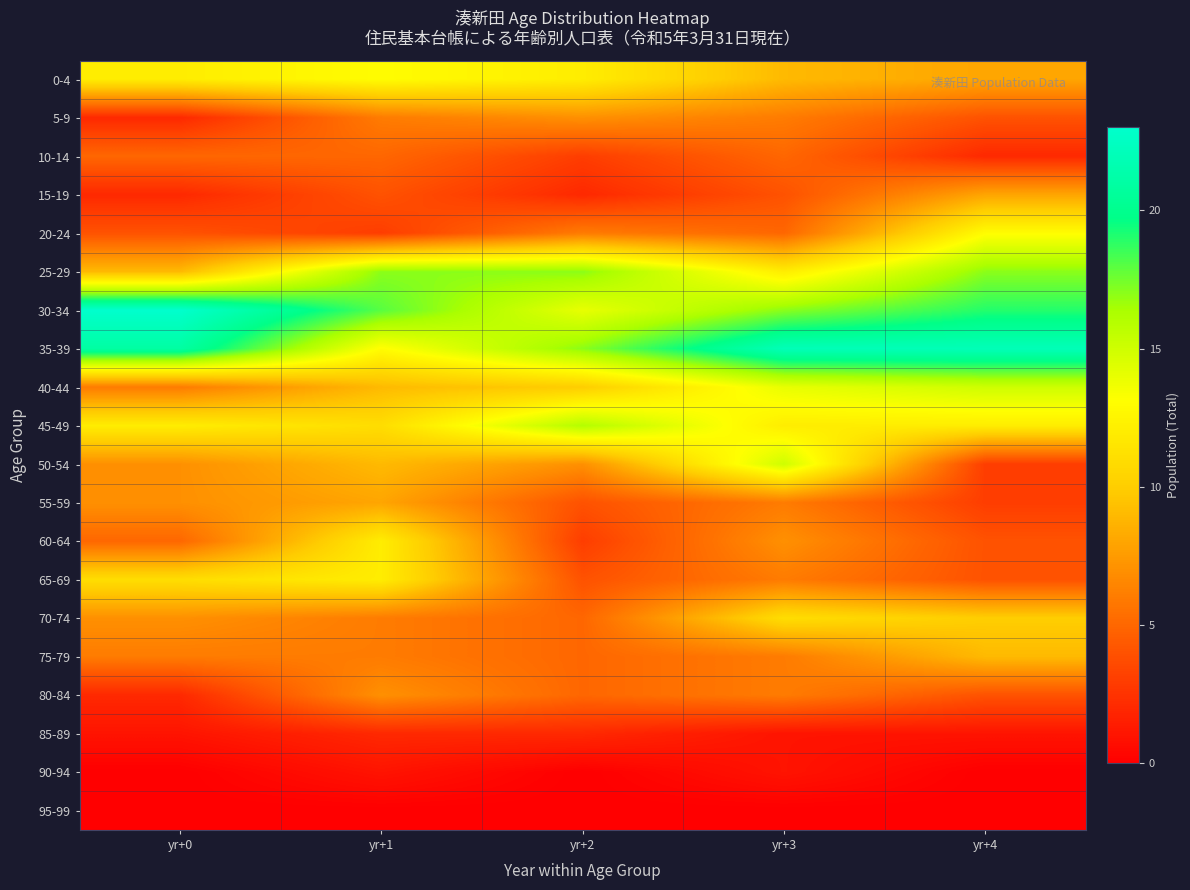

At yr+1, list the series in order from smallest to largest.

95-99, 90-94, 85-89, 20-24, 15-19, 10-14, 5-9, 70-74, 75-79, 80-84, 55-59, 40-44, 50-54, 45-49, 60-64, 65-69, 0-4, 35-39, 25-29, 30-34